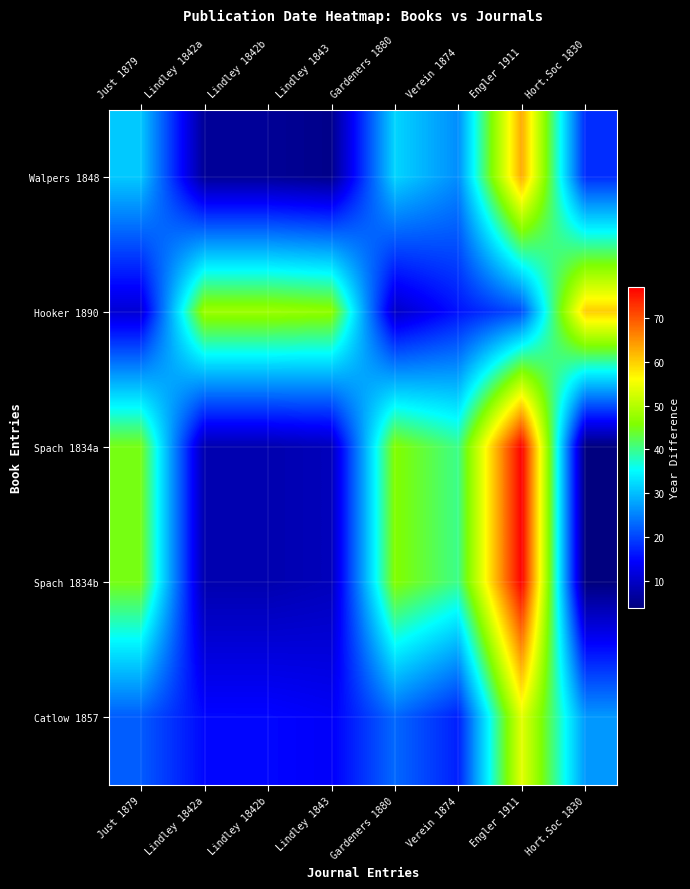

What is the total value across all series at Lindley 1842b?

85